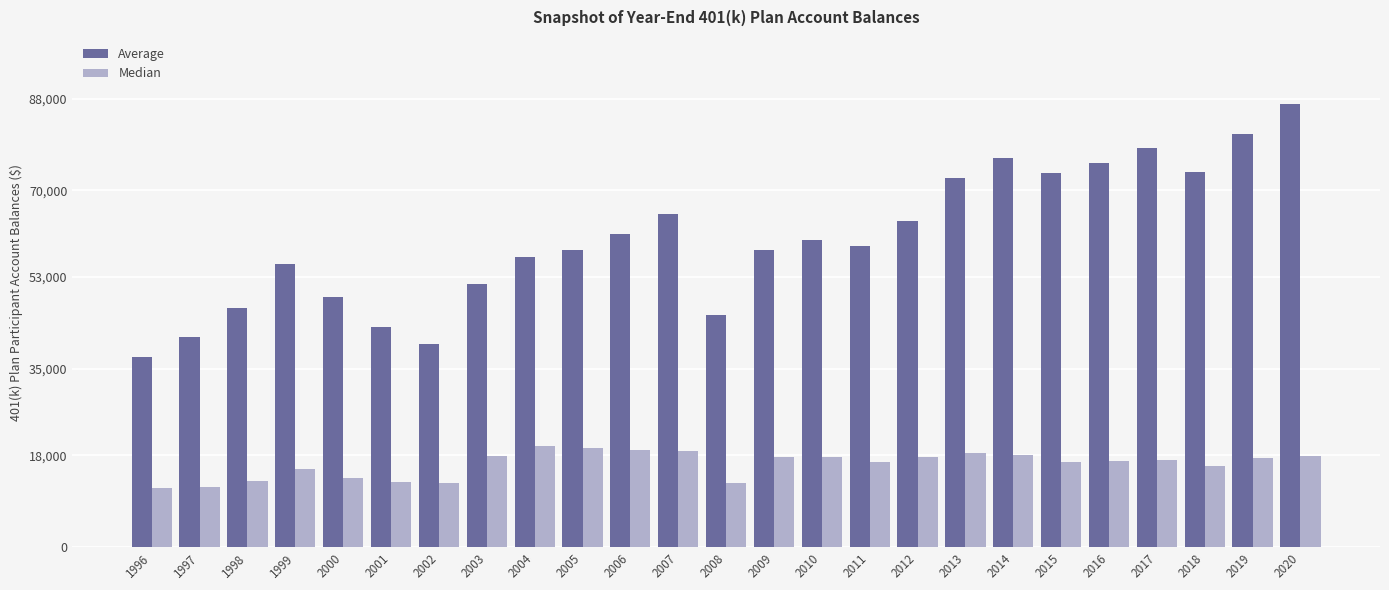

Between 2014 and 2018, which series saw the biggest shift?

Average